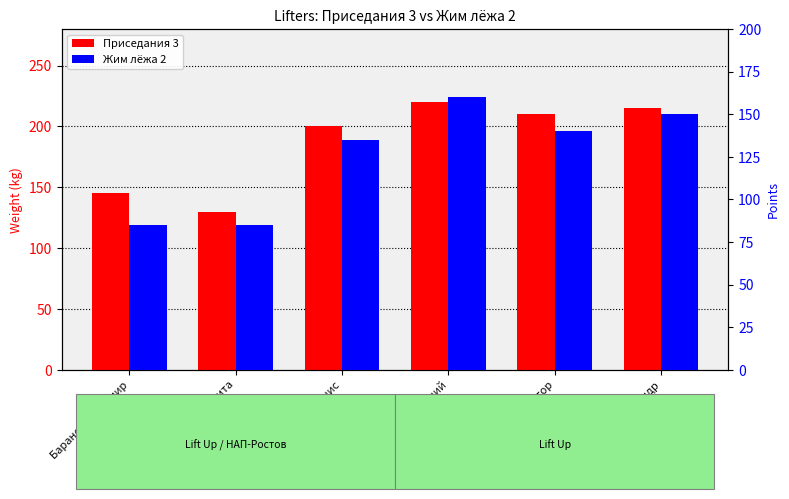

How many data points in Приседания 3 are above 210?

2